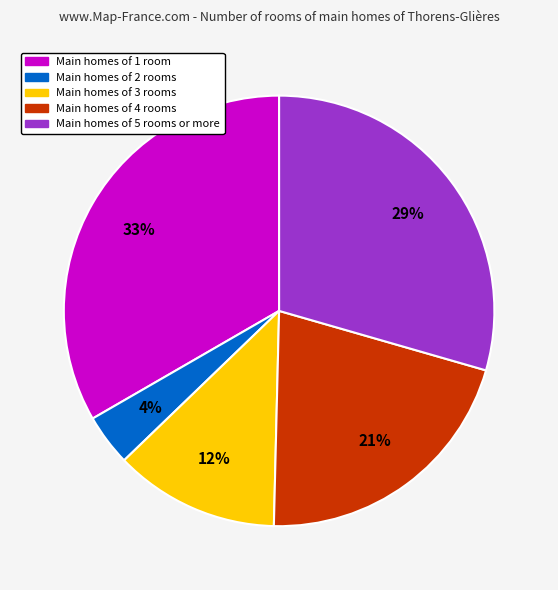

Is there a majority slice in this chart?

No